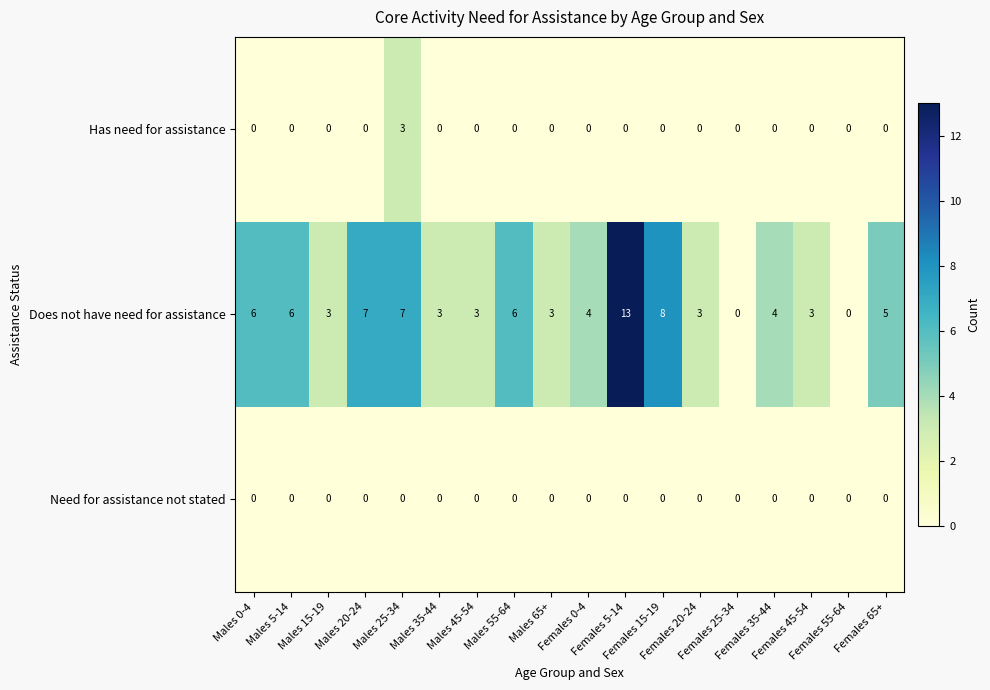

List the series in order of their peak value, highest first.

Does not have need for assistance, Has need for assistance, Need for assistance not stated